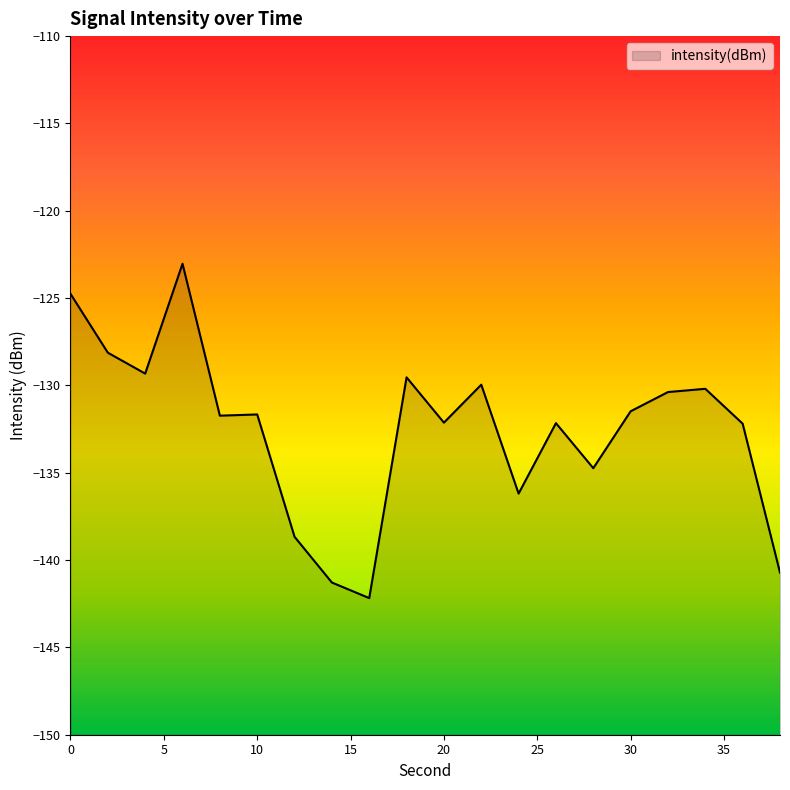

Reading right to left, what are all the values shown in this chart?

38=-140.7	36=-132.2	34=-130.2	32=-130.4	30=-131.5	28=-134.7	26=-132.2	24=-136.2	22=-130.0	20=-132.1	18=-129.5	16=-142.2	14=-141.3	12=-138.7	10=-131.7	8=-131.7	6=-123.0	4=-129.3	2=-128.1	0=-124.8